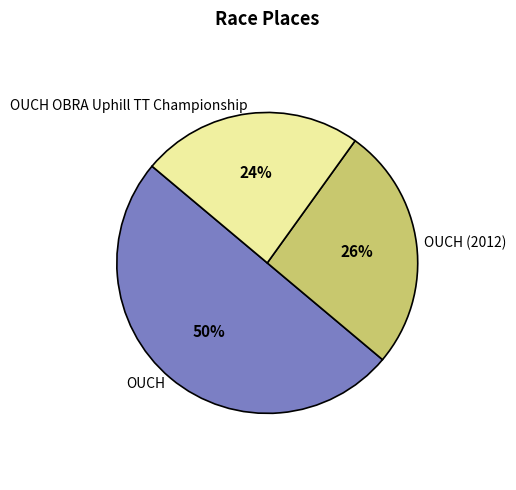

Does OUCH OBRA Uphill TT Championship account for over 50% of the chart?

No